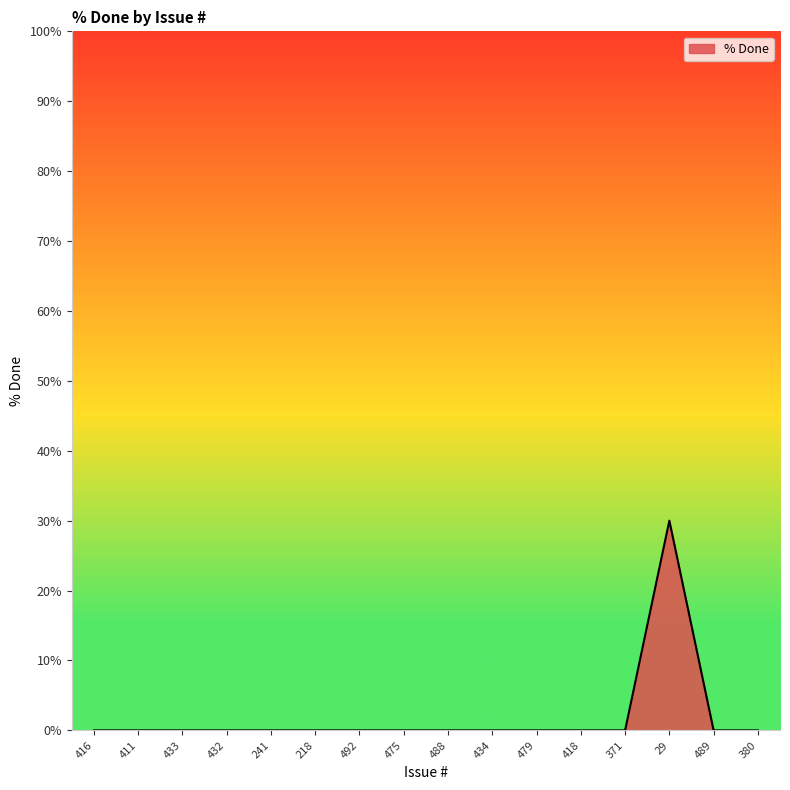

Reading left to right, transcribe all the data shown in this chart.

0	0	0	0	0	0	0	0	0	0	0	0	0	30	0	0